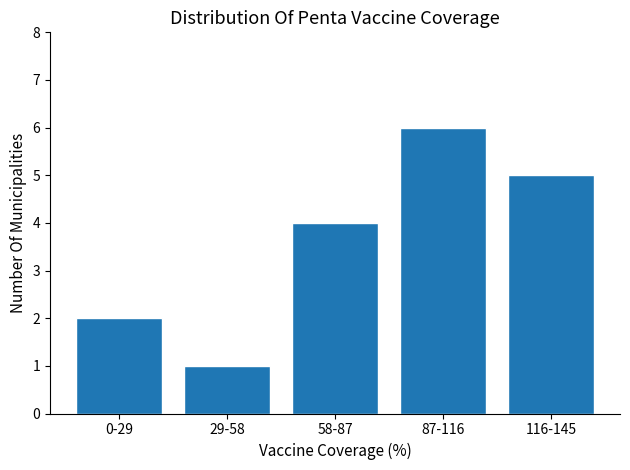

Reading right to left, transcribe all the data shown in this chart.

116-145=5	87-116=6	58-87=4	29-58=1	0-29=2